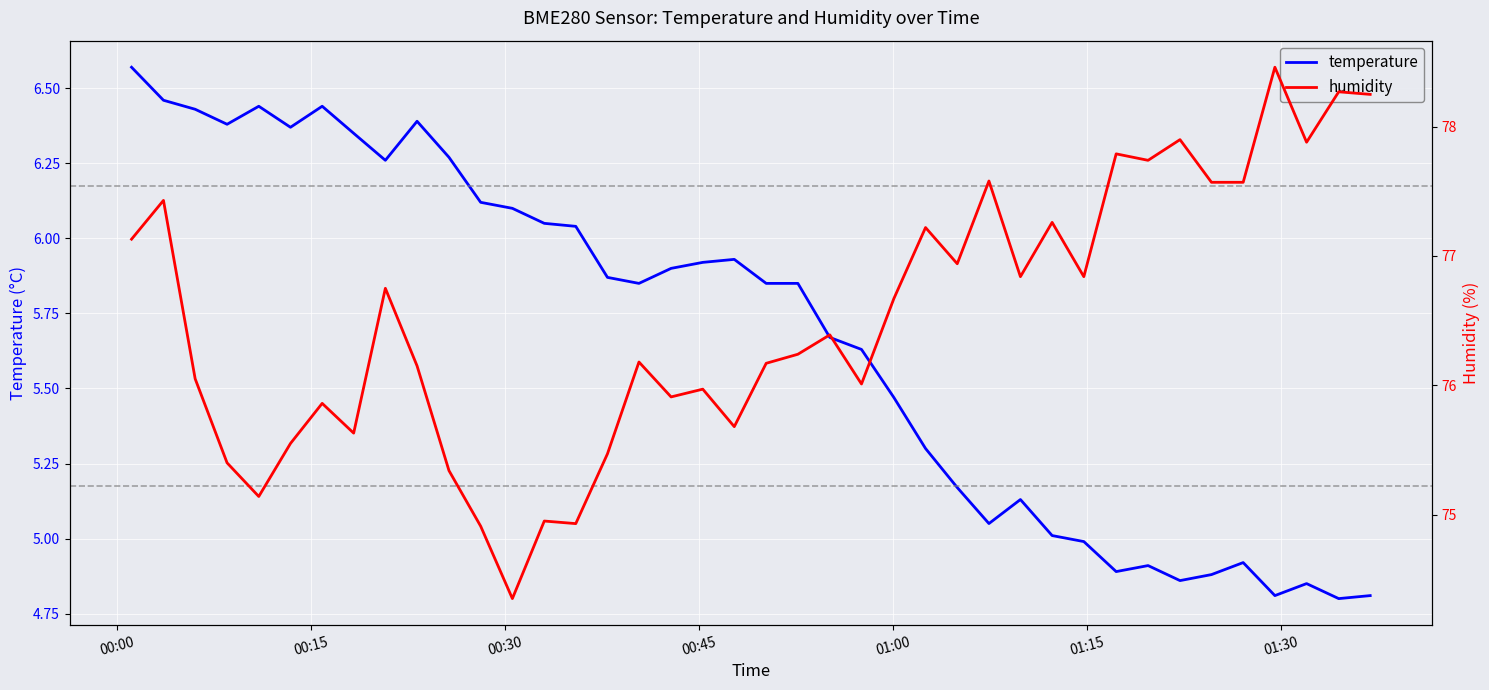

The humidity series shows 121.4 at 10. True or false?

False